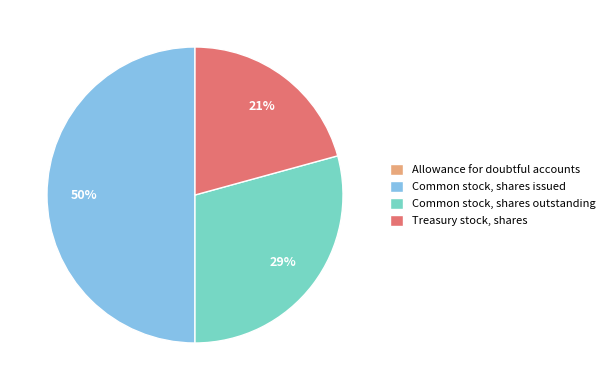

What is the ratio of the value at Common stock, shares issued to the value at Treasury stock, shares?

2.4